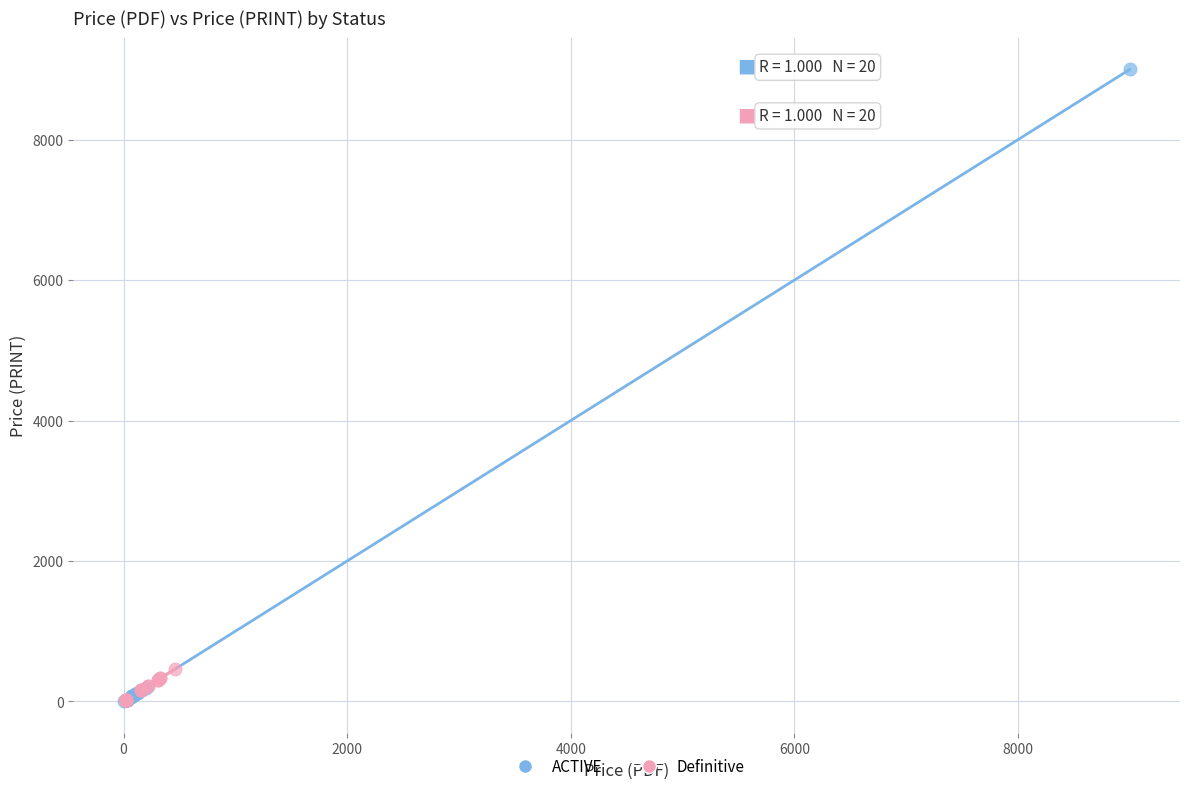

Which series contains the highest Y value?

ACTIVE